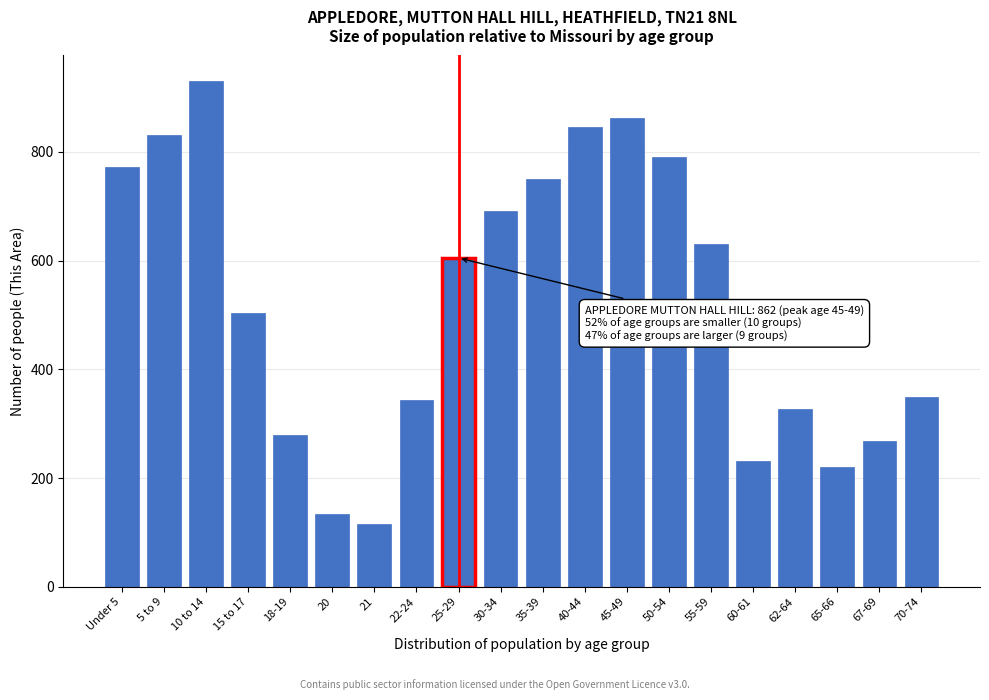

Reading left to right, extract all data points from this chart.

772	832	931	503	280	133	116	344	605	692	750	846	862	791	631	232	327	220	268	349